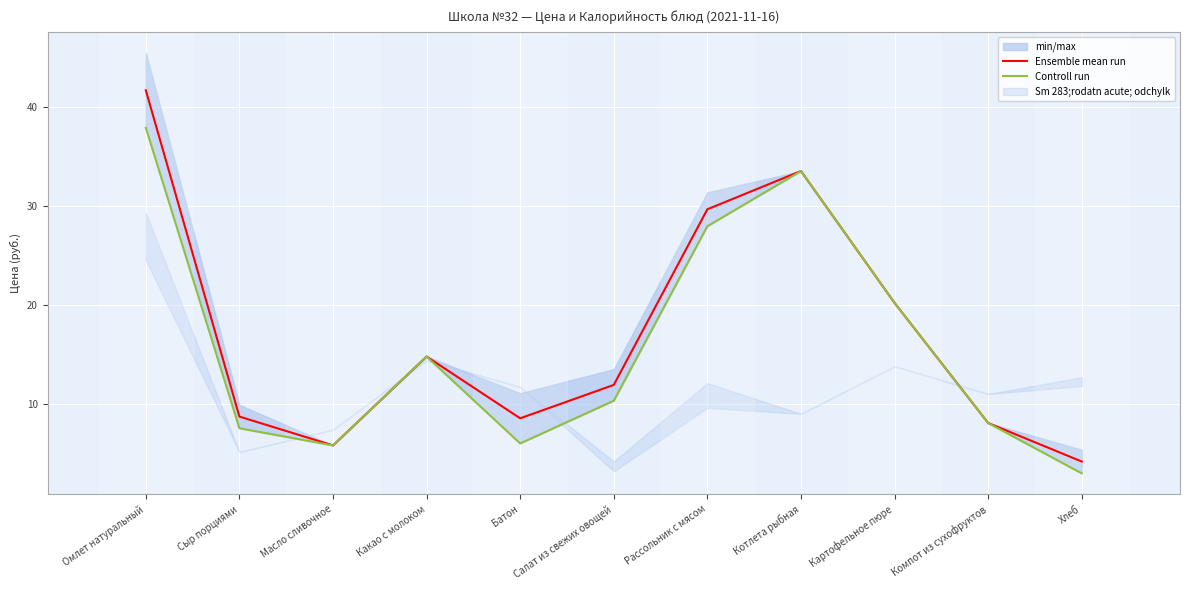

Where is the first local minimum for Ensemble mean run?

Масло сливочное